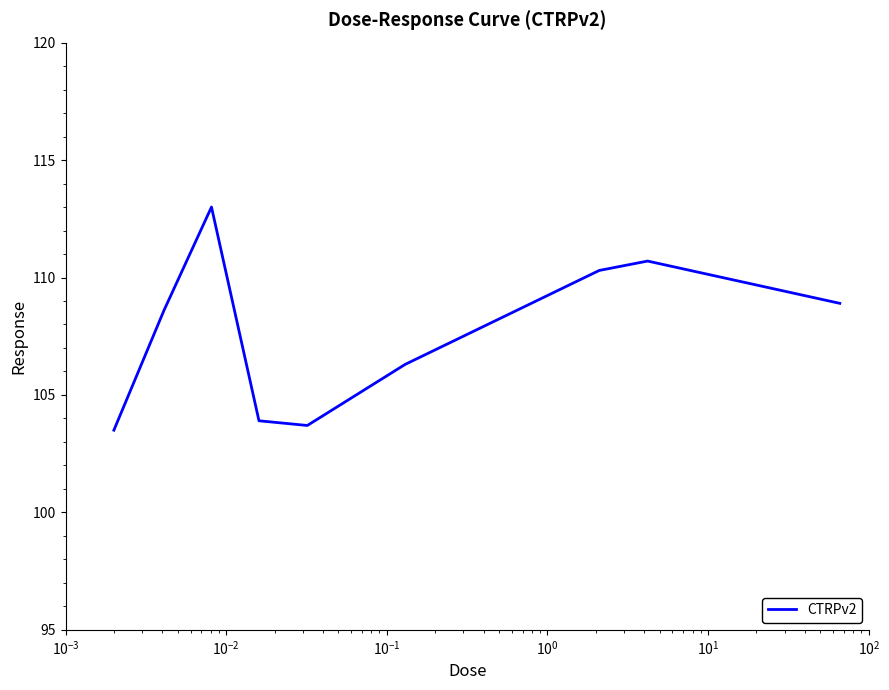

What is the greatest value displayed?

113.0